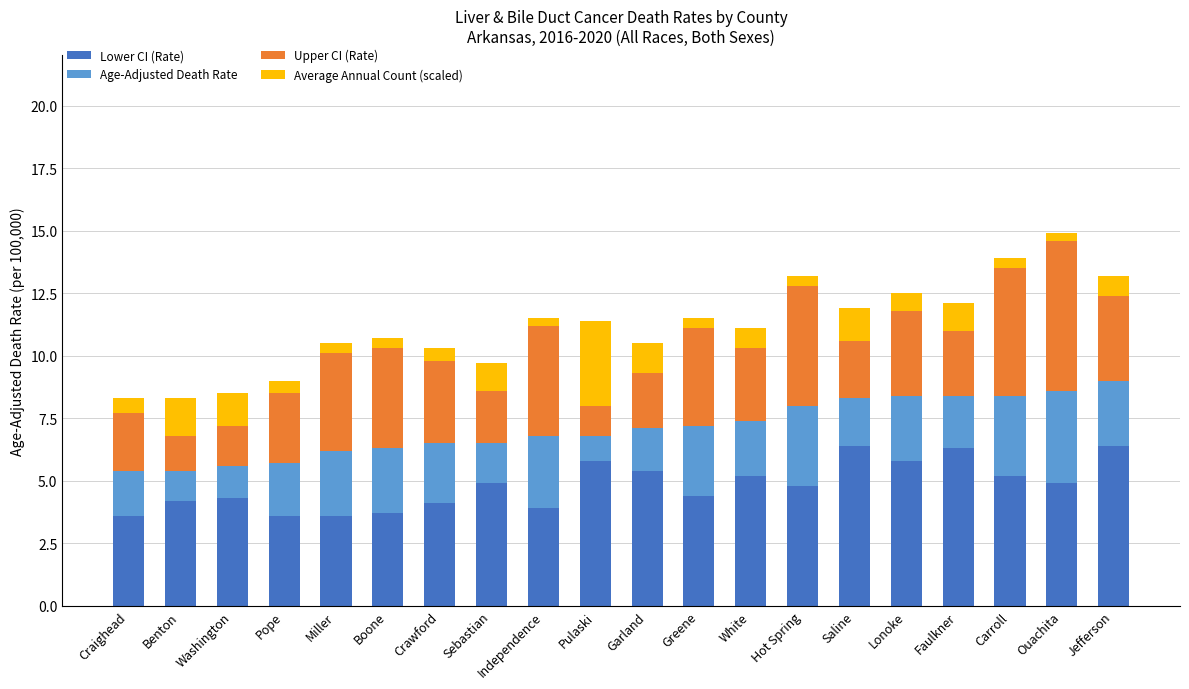

At which label does Lower CI (Rate) first exceed 4?

Benton